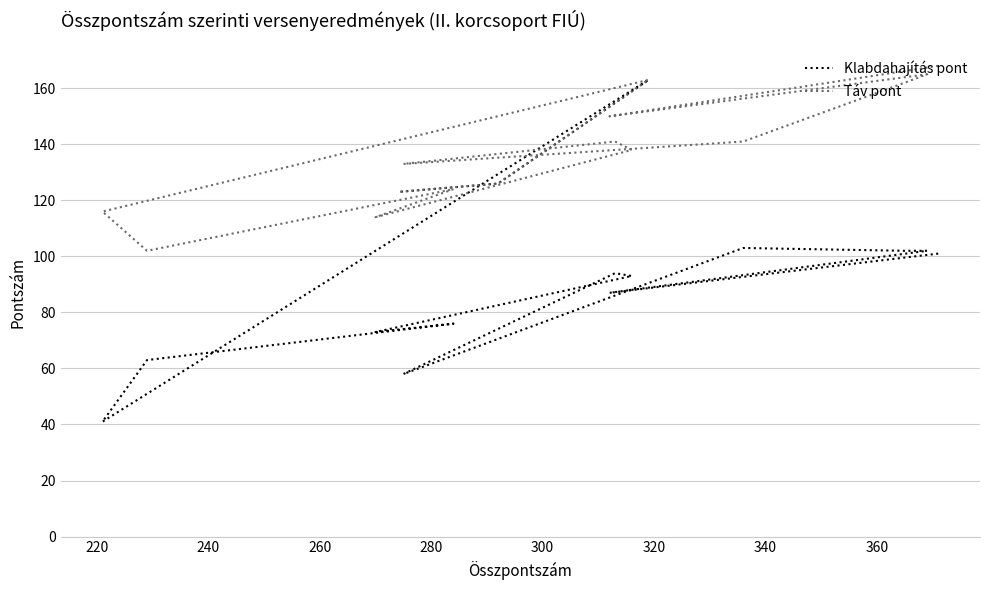

What is the lowest value of the Táv pont series?

102